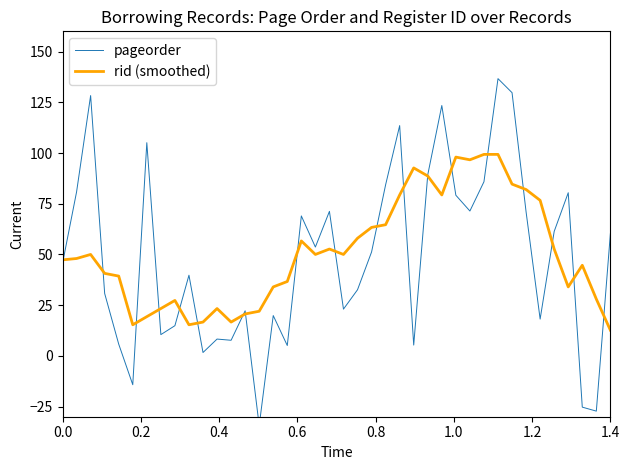

Reading left to right, what are all the values shown in this chart?

pageorder: 45.6	80.8	128.3	30.7	5.8	-14.2	105.1	10.5	14.9	39.8	1.7	8.3	7.7	22.2	-34.4	19.9	5.1	69.0	53.7	71.2	23.0	32.6	51.2	84.4	113.5	5.3	89.3	123.4	79.2	71.4	85.8	136.7	129.8	71.0	18.1	61.4	80.4	-25.3	-27.2	60.2
rid (smoothed): 47.3	48.0	50.0	40.7	39.3	15.3	19.3	23.3	27.3	15.3	16.7	23.3	16.7	20.7	22.0	34.0	36.7	56.7	50.0	52.7	50.0	58.0	63.3	64.7	79.3	92.7	88.7	79.3	98.0	96.7	99.3	99.3	84.7	82.0	76.7	52.7	34.0	44.7	28.0	12.7